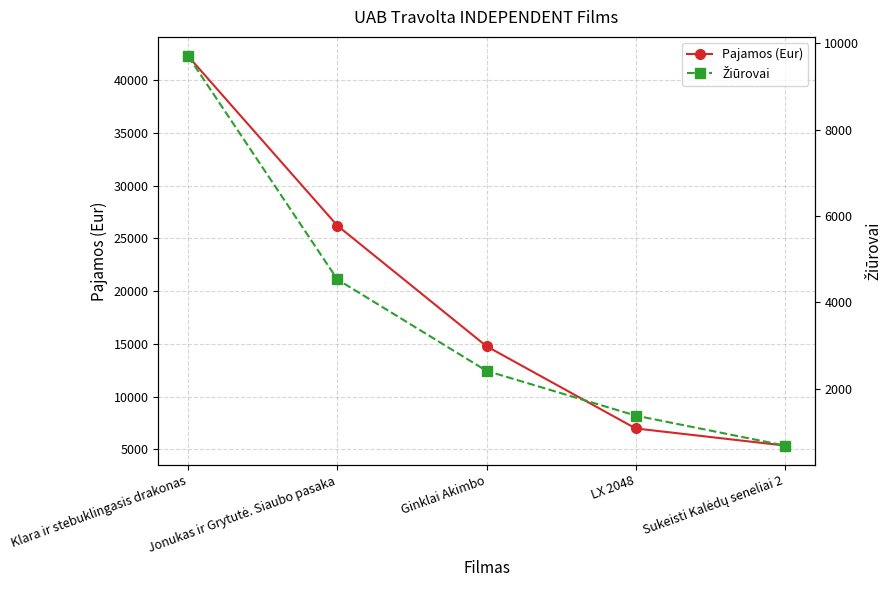

Rank the series at Jonukas ir Grytutė. Siaubo pasaka from highest to lowest value.

Pajamos (Eur), Žiūrovai